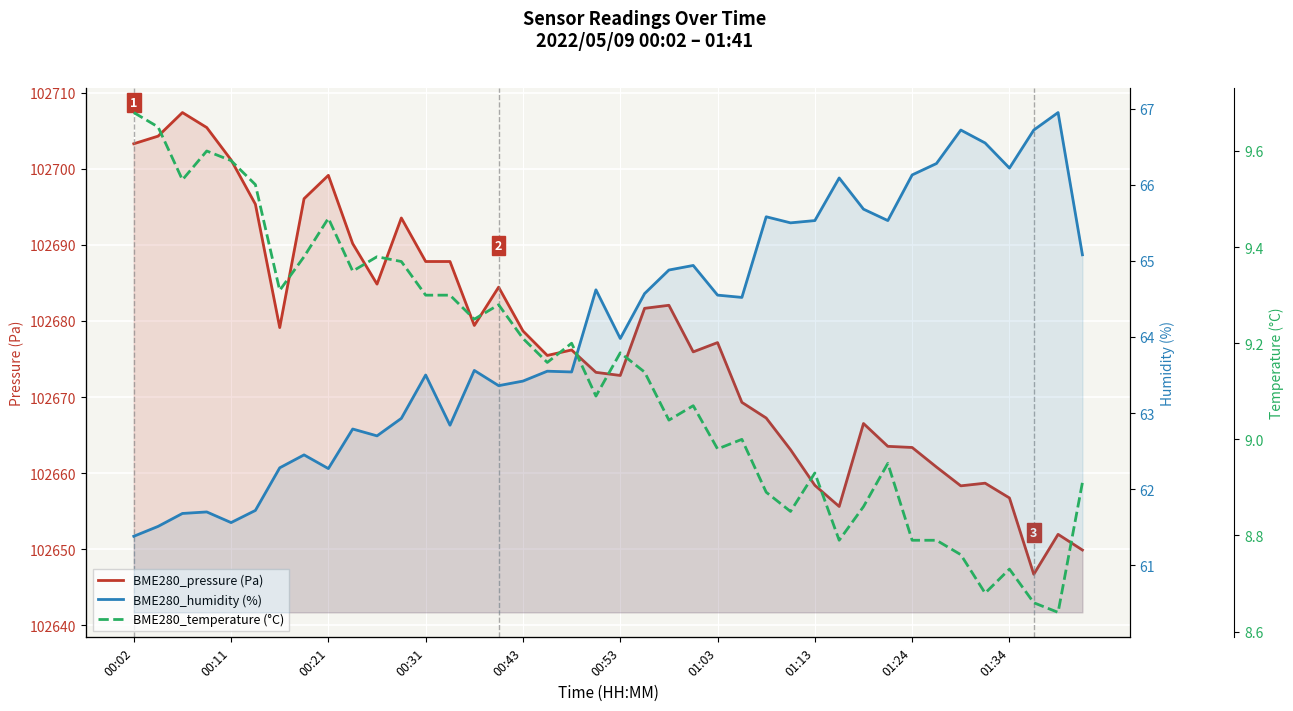

What are all the series names shown in the legend?

BME280_pressure (Pa), BME280_humidity (%), BME280_temperature (°C)